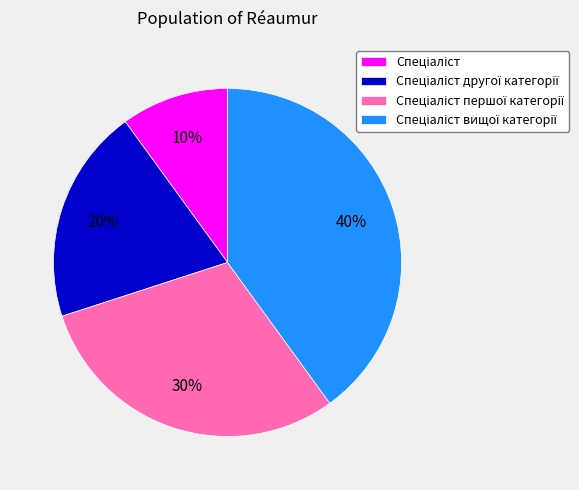

Is there any slice that represents more than half of the pie?

No